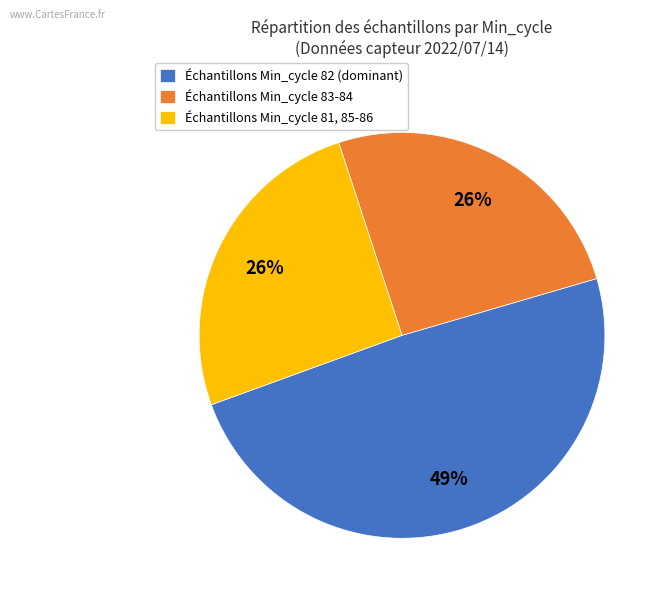

Approximately how many times larger is the value at Échantillons Min_cycle 83-84 compared to Échantillons Min_cycle 82 (dominant)?

0.5